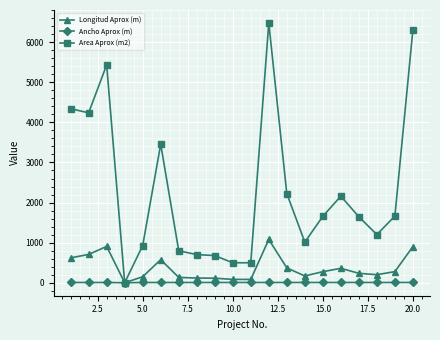

What is the difference between the second highest and minimum values in the Ancho Aprox (m) series?

7.0